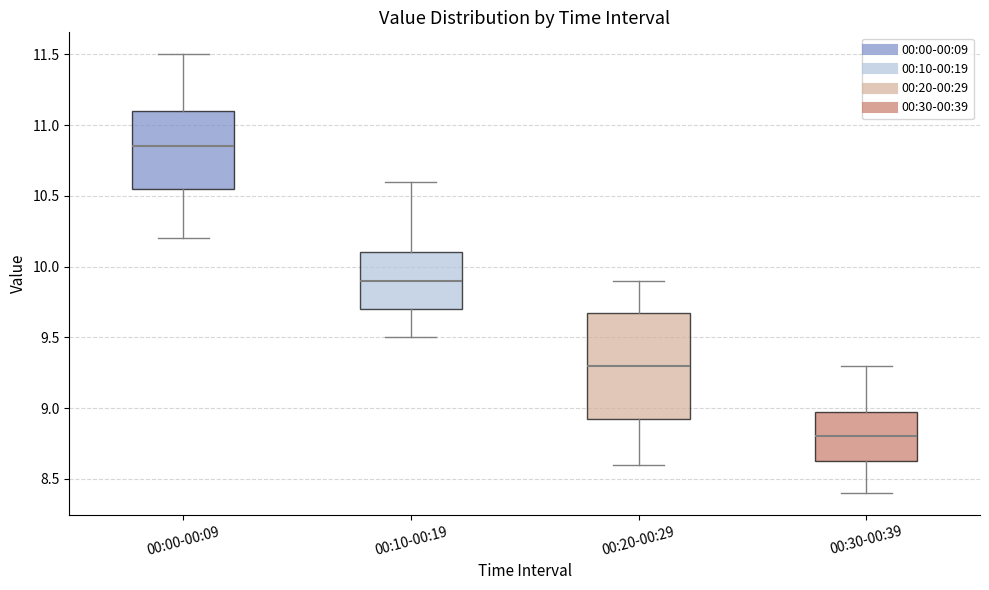

Reading left to right, transcribe this box plot: for each box, give where its median line is, the range the box spans, and where its two whiskers end, as read against the y-axis. The values are not printed on the chart, so give them approximately, as read against the axis.

00:00-00:09: median 10.85, box 10.55 to 11.10, whiskers 10.20 to 11.50
00:10-00:19: median 9.90, box 9.70 to 10.10, whiskers 9.50 to 10.60
00:20-00:29: median 9.30, box 8.95 to 9.70, whiskers 8.60 to 9.90
00:30-00:39: median 8.80, box 8.65 to 9.00, whiskers 8.40 to 9.30